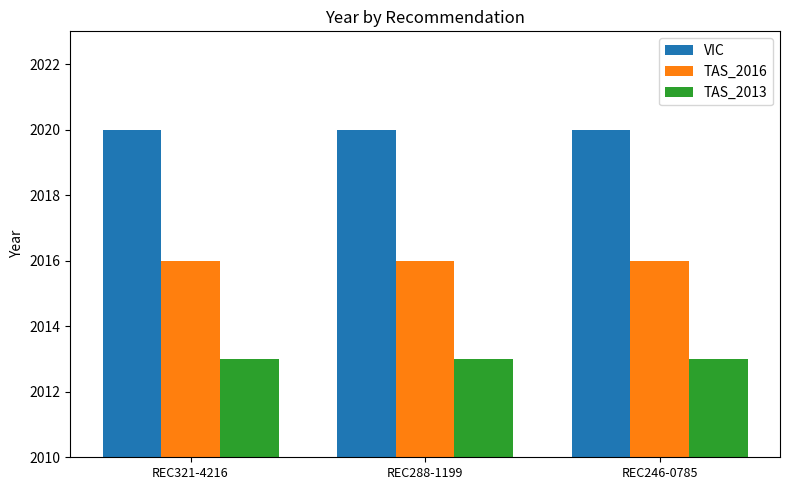

What is the label of the 2nd bar from the right?

REC288-1199